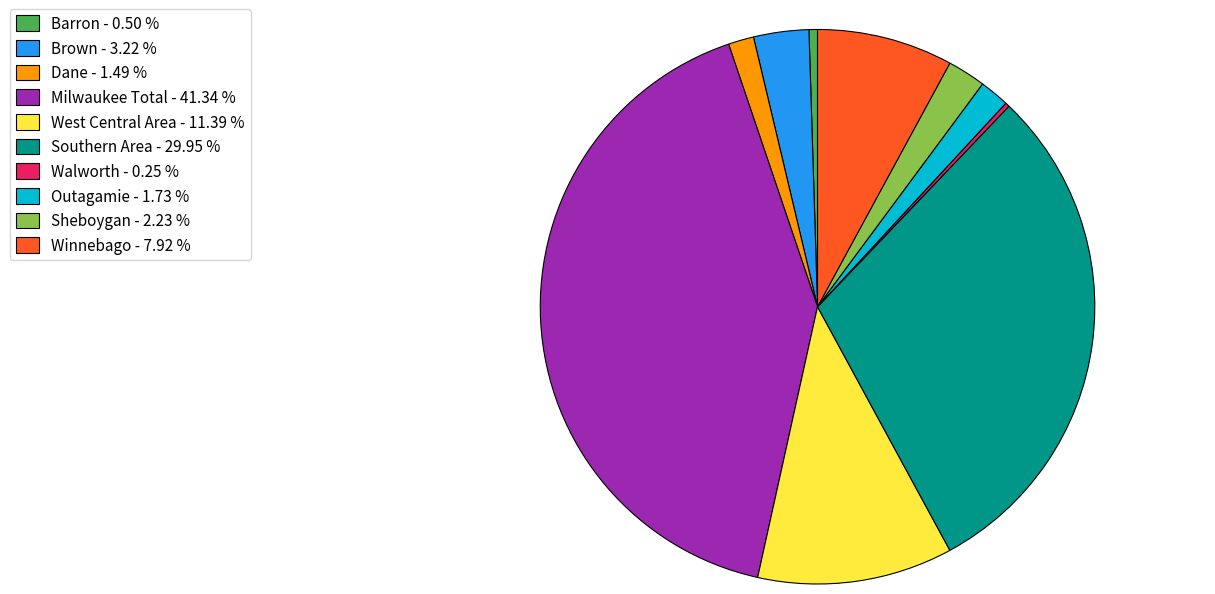

Is there a majority slice in this chart?

No